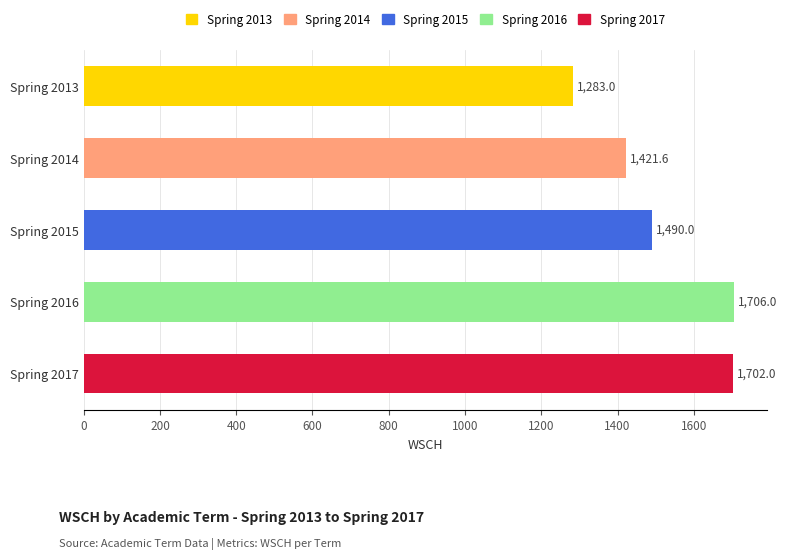

What is the value of the 5th bar from the top?

1702.0